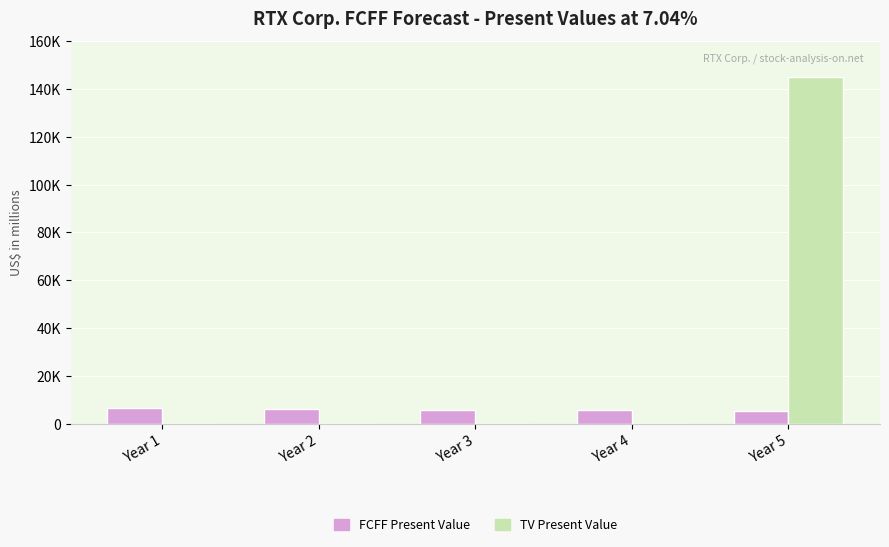

List the labels in order of FCFF Present Value value, smallest first.

Year 5, Year 4, Year 3, Year 2, Year 1